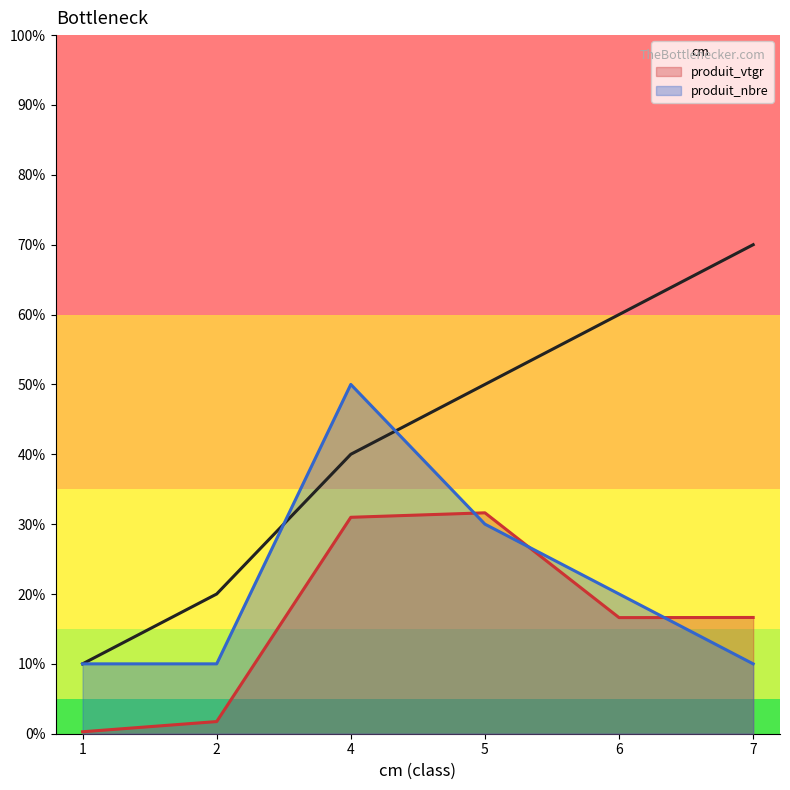

How many lines are shown in the chart?

3